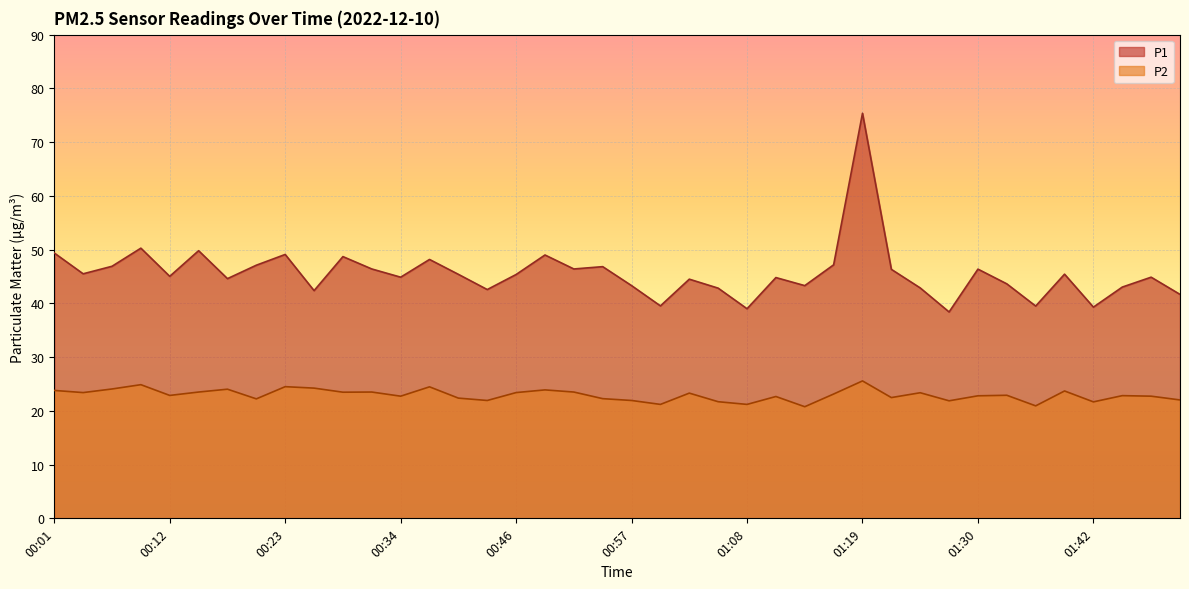

List the labels in order of P1 value, largest first.

01:19, 00:09, 00:15, 00:01, 00:23, 00:48, 00:29, 00:37, 01:16, 00:20, 00:06, 00:54, 00:32, 00:51, 01:30, 01:22, 00:04, 01:39, 00:40, 00:46, 00:12, 00:34, 01:47, 01:11, 00:18, 01:02, 01:33, 00:57, 01:13, 01:45, 01:25, 01:05, 00:43, 00:26, 01:50, 01:00, 01:36, 01:42, 01:08, 01:27